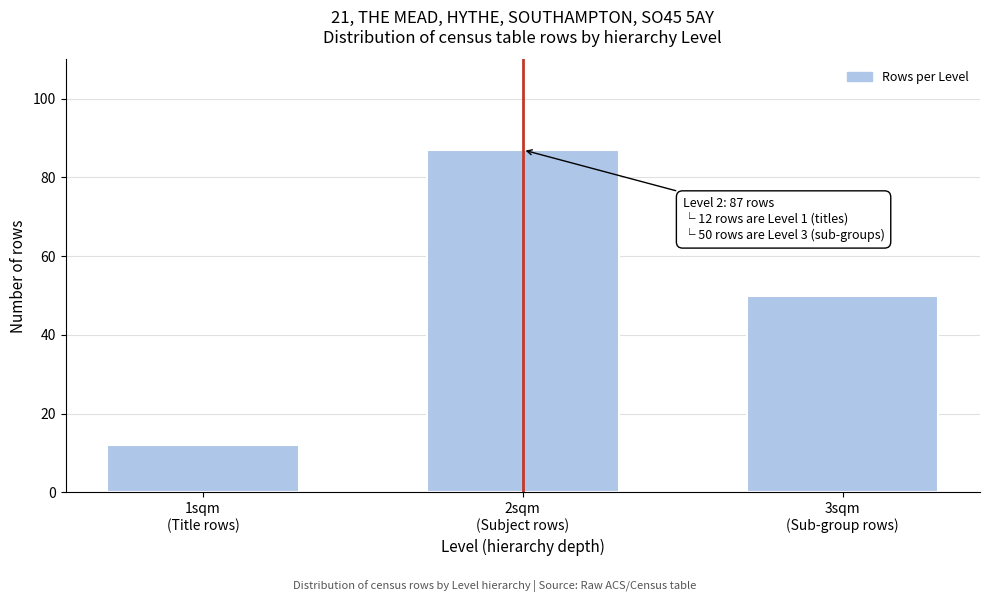

Reading left to right, transcribe all the data shown in this chart.

12	87	50